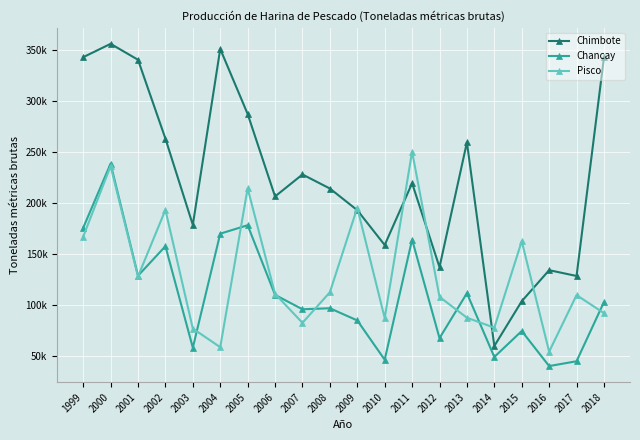

Rank the series by their maximum value, from lowest to highest.

Chancay, Pisco, Chimbote